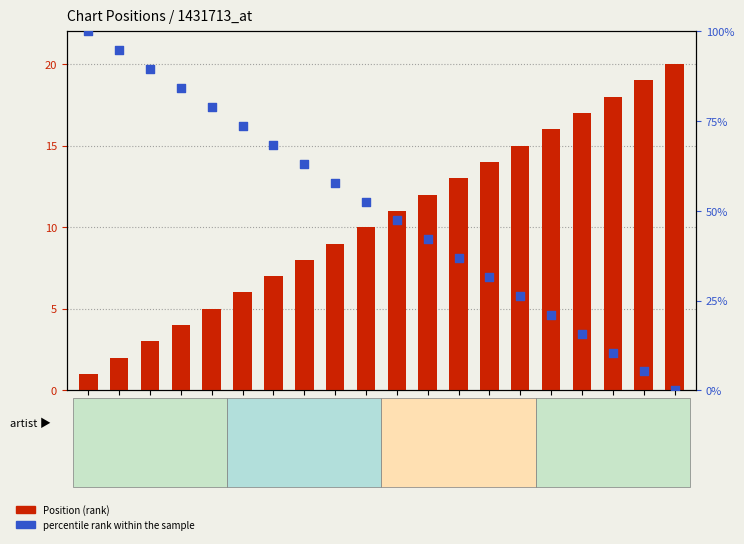

At how many categories does at least one series exceed 51?

10